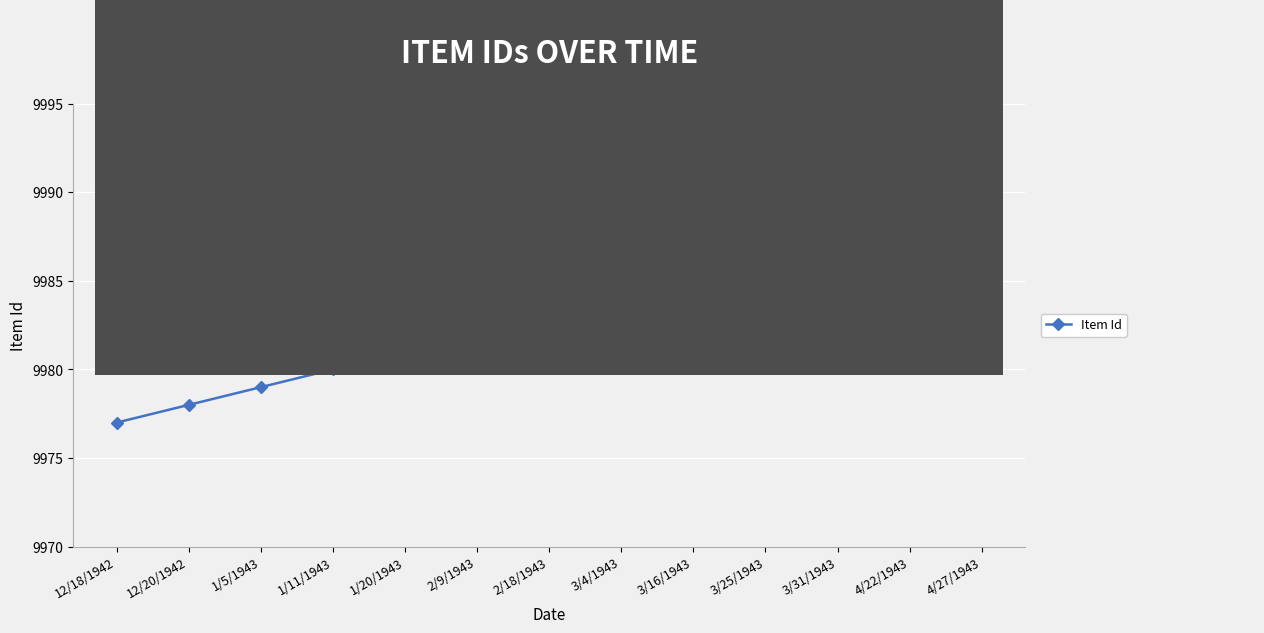

Reading right to left, what are all the values shown in this chart?

4/27/1943=9989	4/22/1943=9988	3/31/1943=9987	3/25/1943=9986	3/16/1943=9985	3/4/1943=9984	2/18/1943=9983	2/9/1943=9982	1/20/1943=9981	1/11/1943=9980	1/5/1943=9979	12/20/1942=9978	12/18/1942=9977